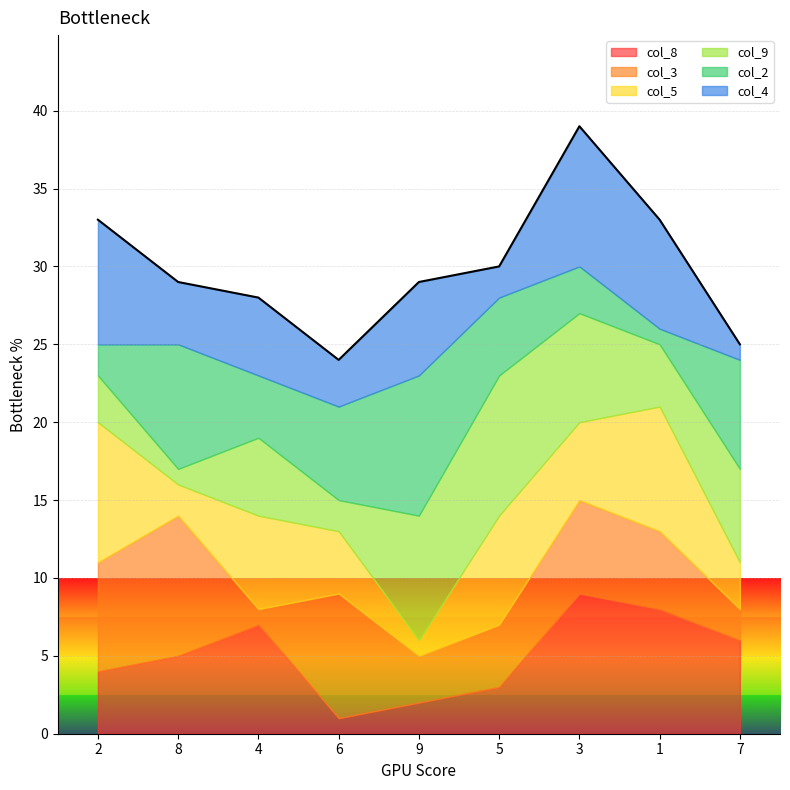

List the series in order of their peak value, highest first.

col_8, col_3, col_5, col_9, col_2, col_4